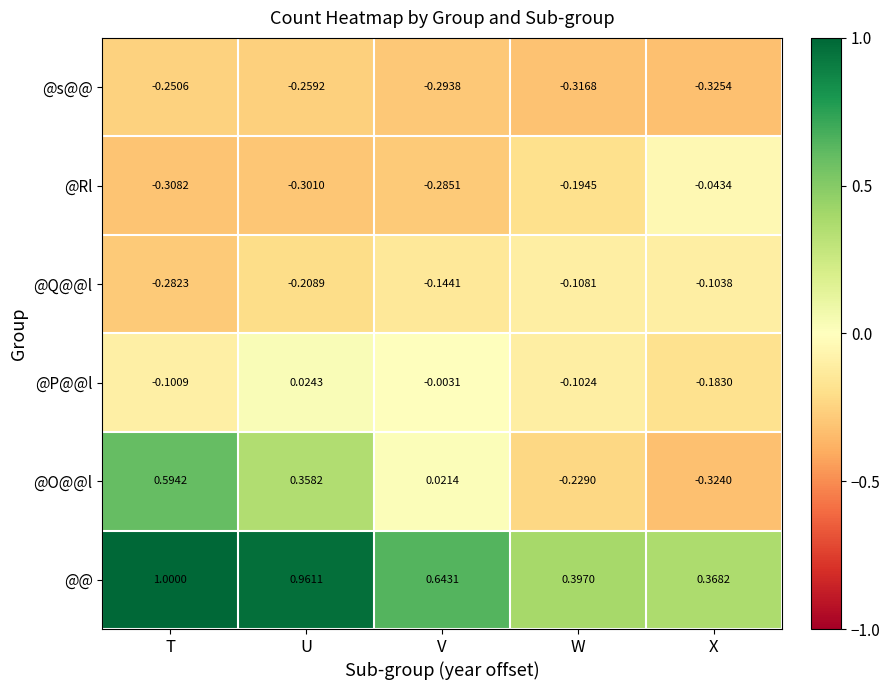

How many values in the @P@@l series exceed 0?

1